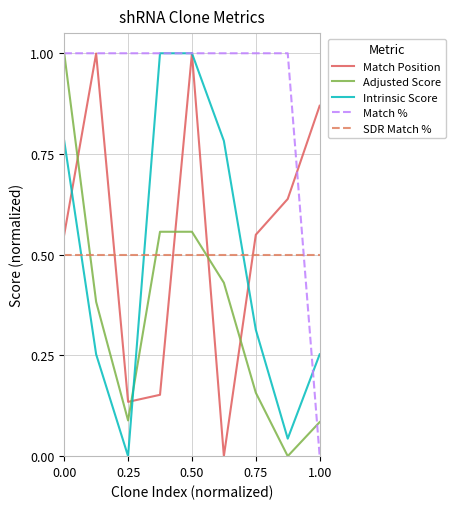

How many times do SDR Match % and Match % cross each other?

1